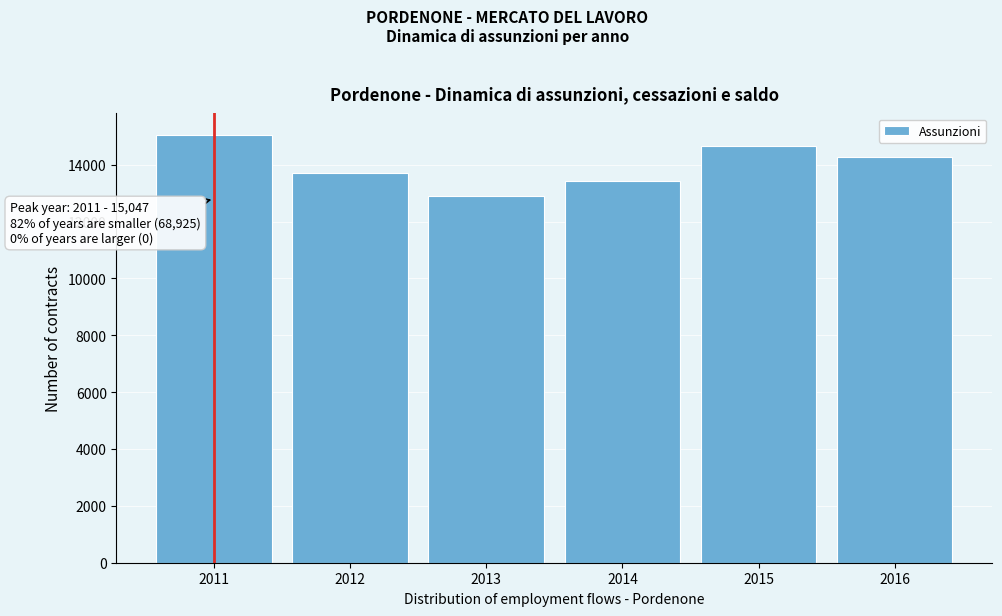

Reading right to left, extract all data points from this chart.

2016=14277	2015=14643	2014=13423	2013=12880	2012=13702	2011=15047